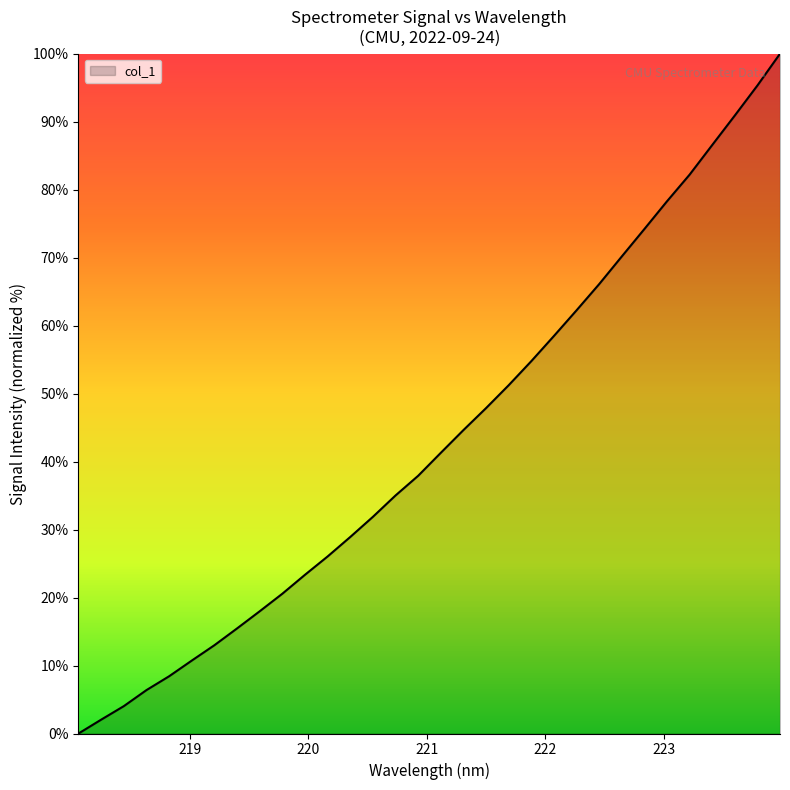

What is the maximum value shown in the chart?

100.0